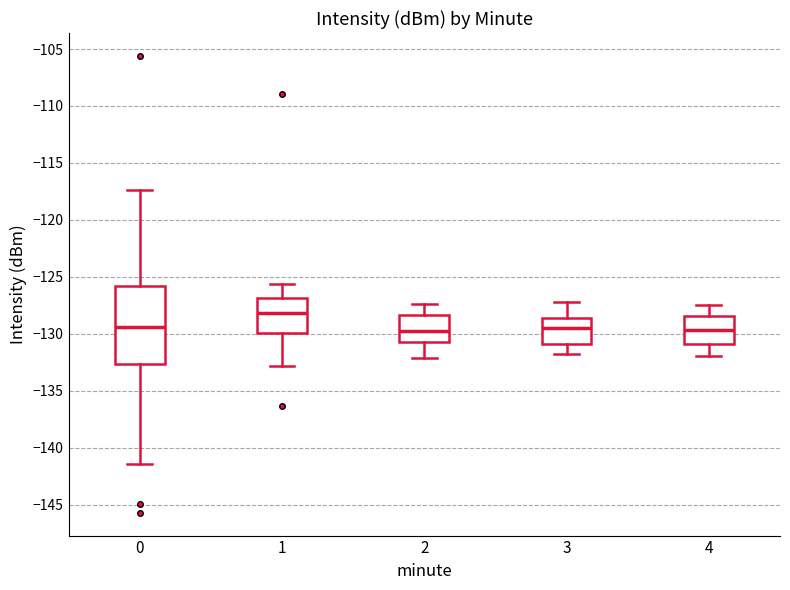

Which box is the tallest, from its lower edge to its upper edge?

0